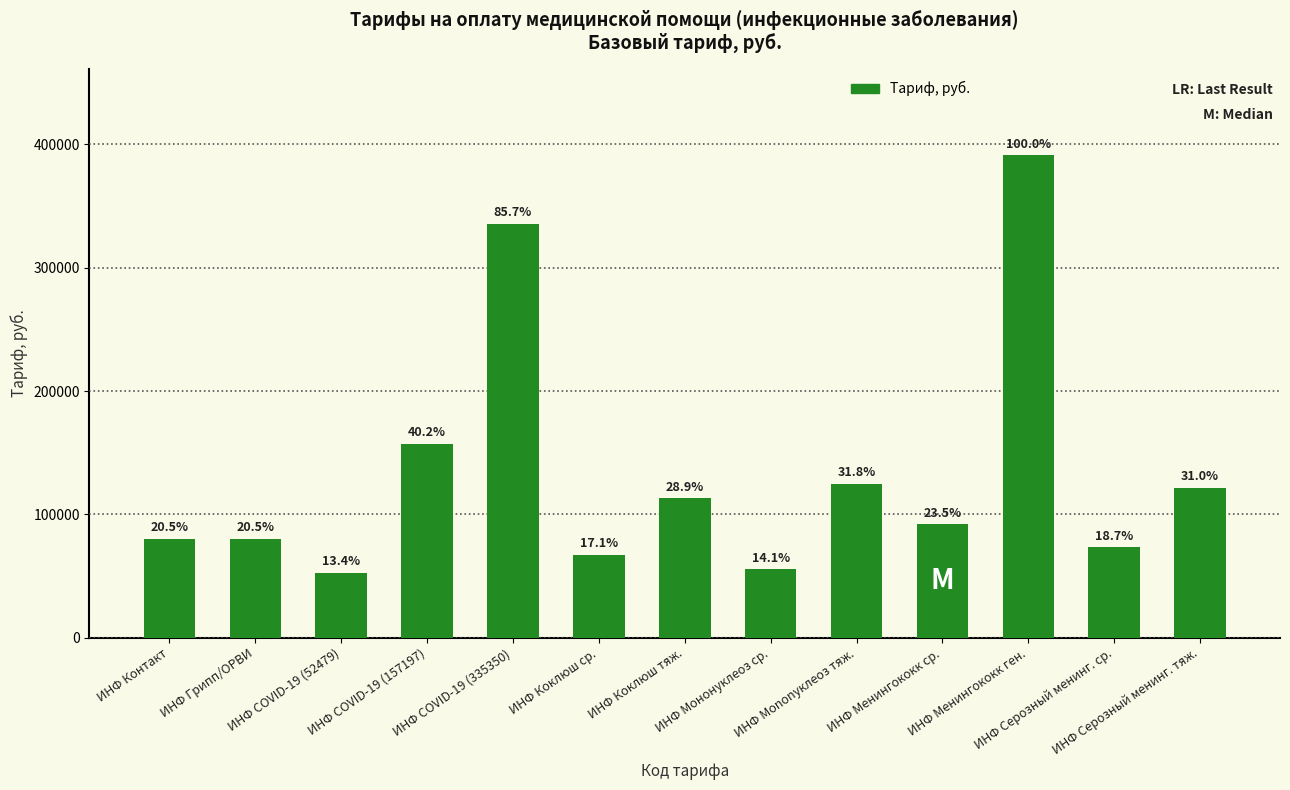

Does the chart contain any negative values?

No